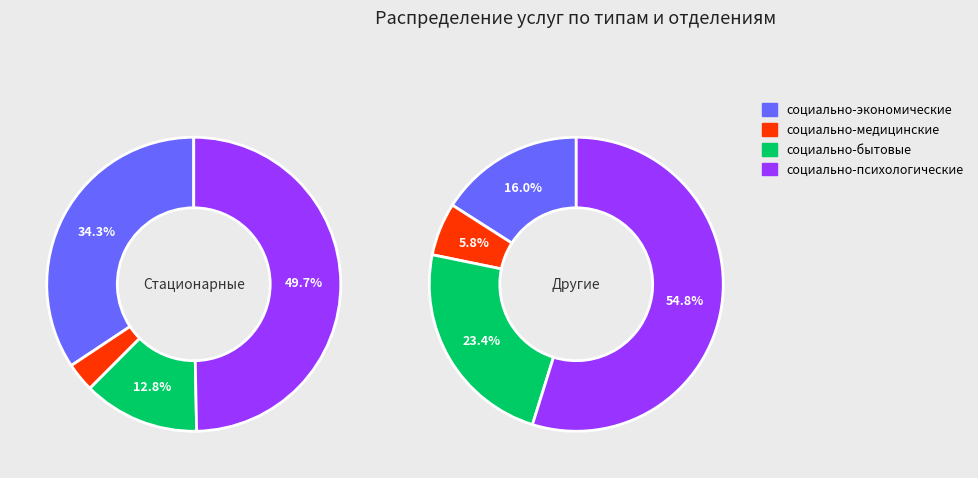

Do в др. and в стац.отд. together represent more than half of the pie?

Yes